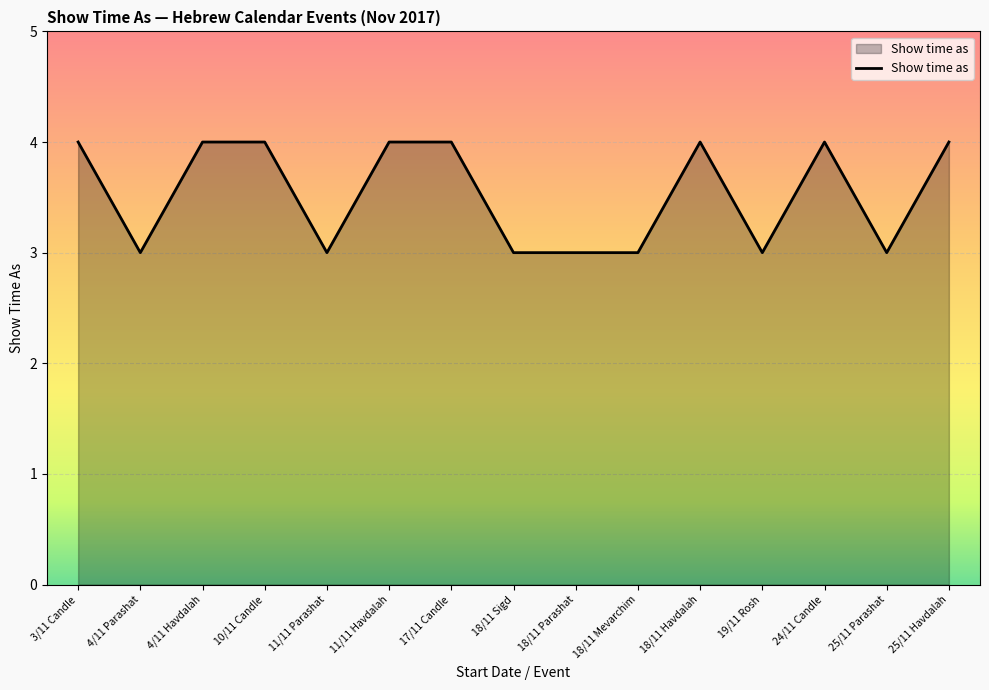

What position from the left is 11/11 Parashat?

5